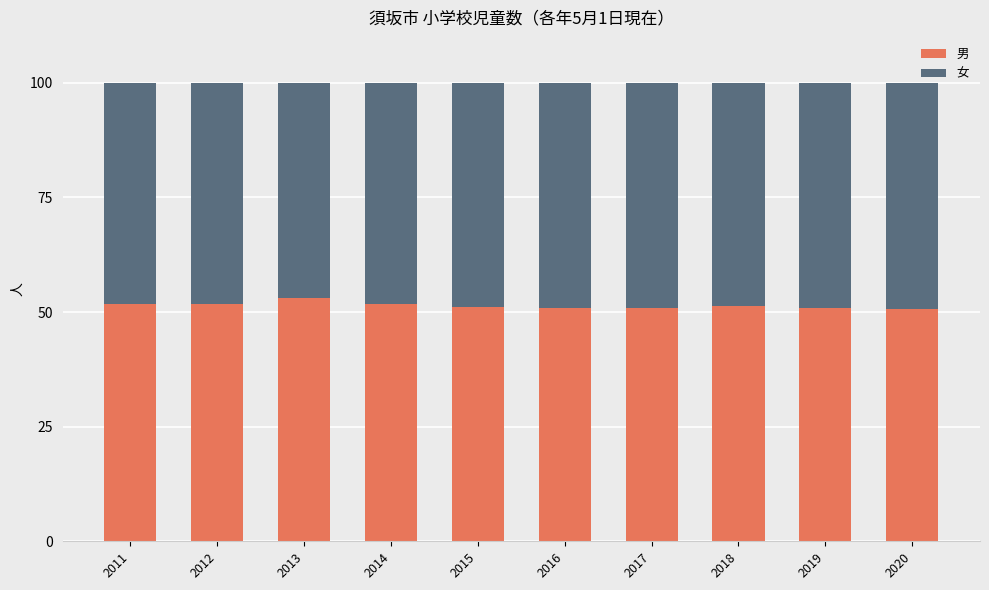

How many categories are shown in the chart?

10